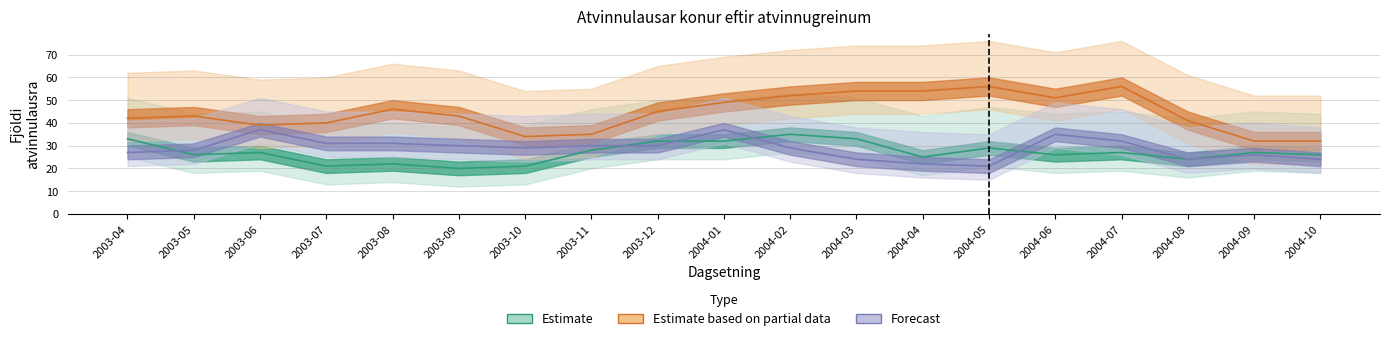

At which category does Forecast reach its first local peak?

2003-06